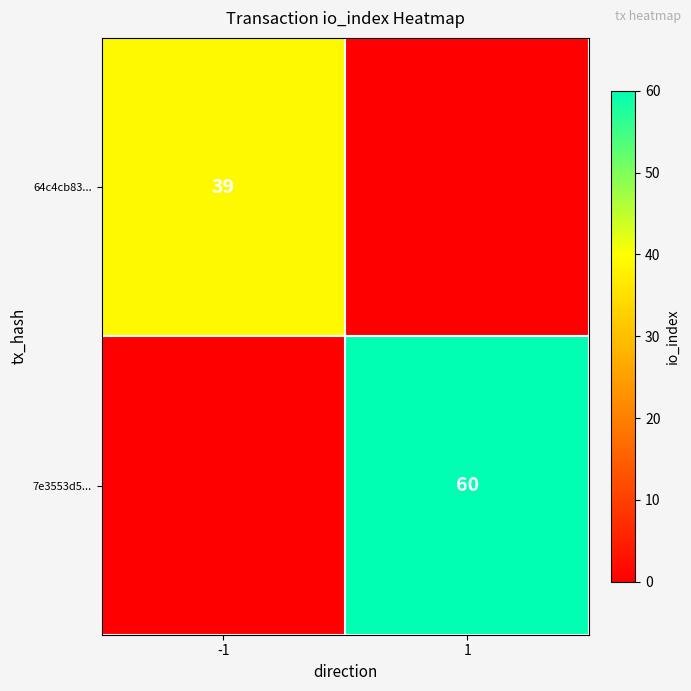

True or false: 7e3553d5... has a value of 97 at 1.

False